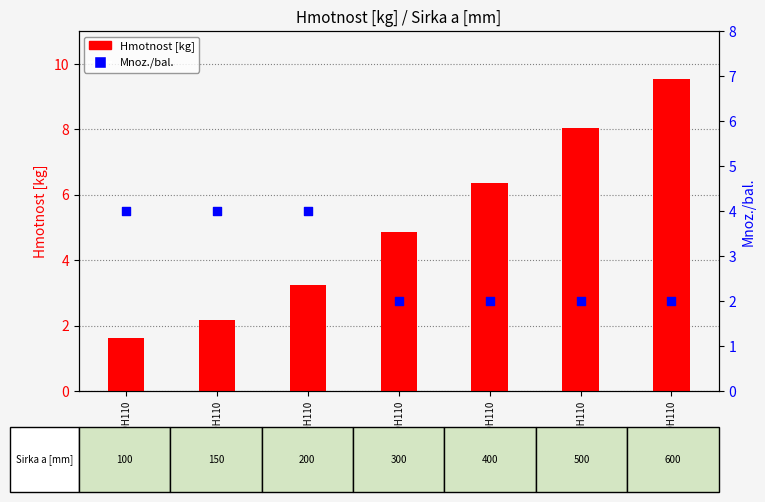

Which series contains the lowest Y value?

Hmotnost [kg]